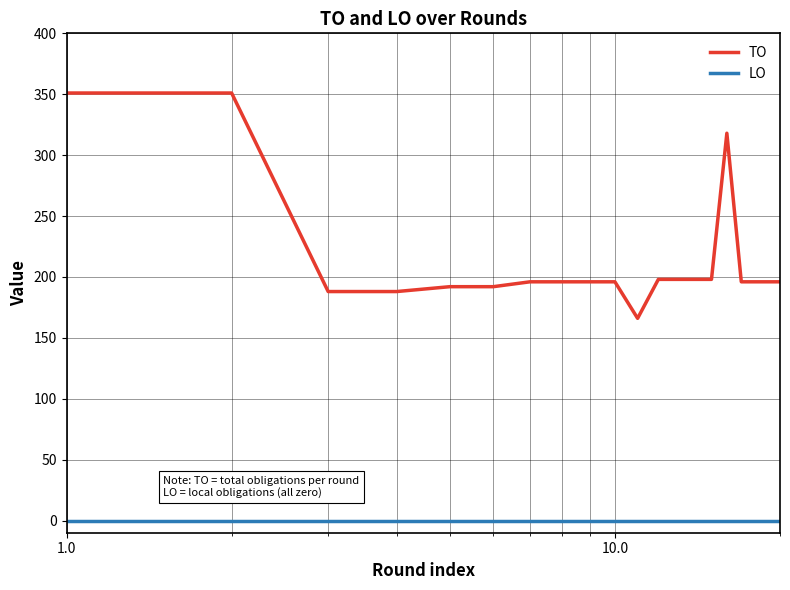

Which series has the largest total across all categories?

TO